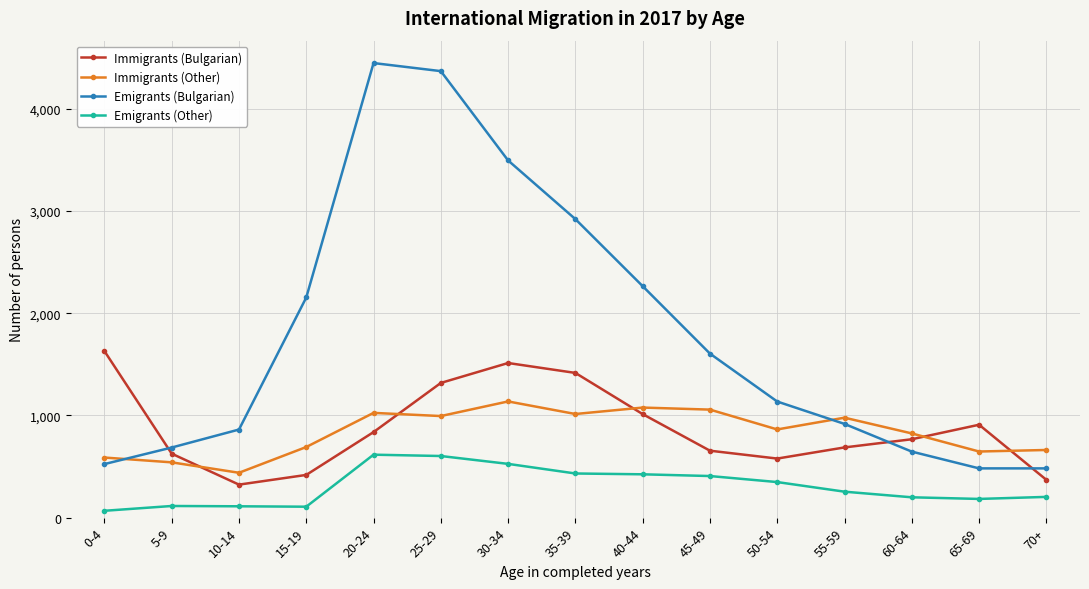

Which series has the largest total across all categories?

Emigrants (Bulgarian)